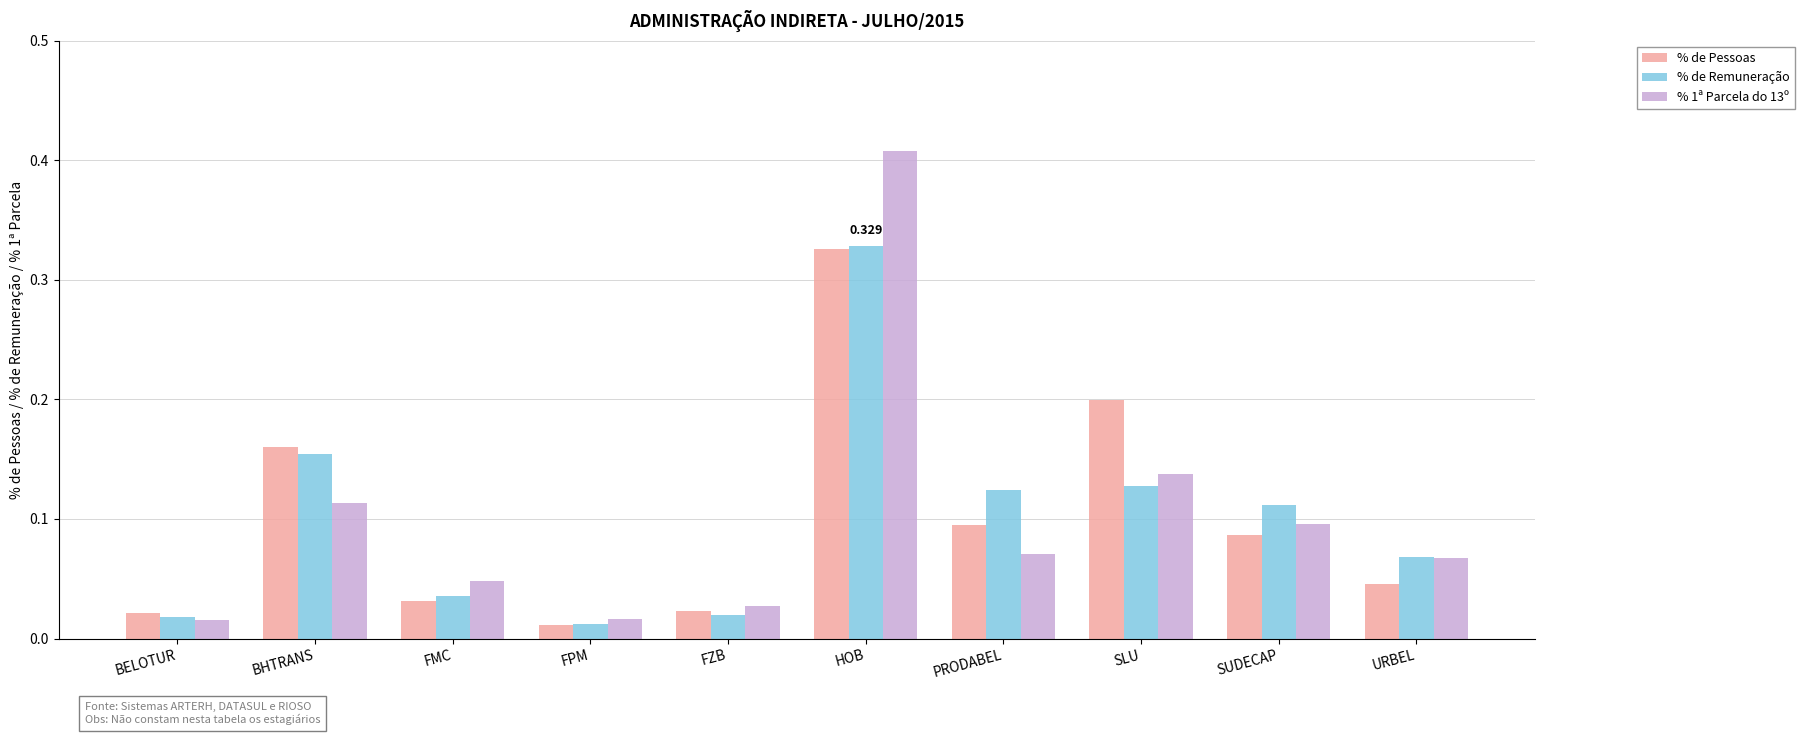

Which label corresponds to the largest value in the chart?

HOB